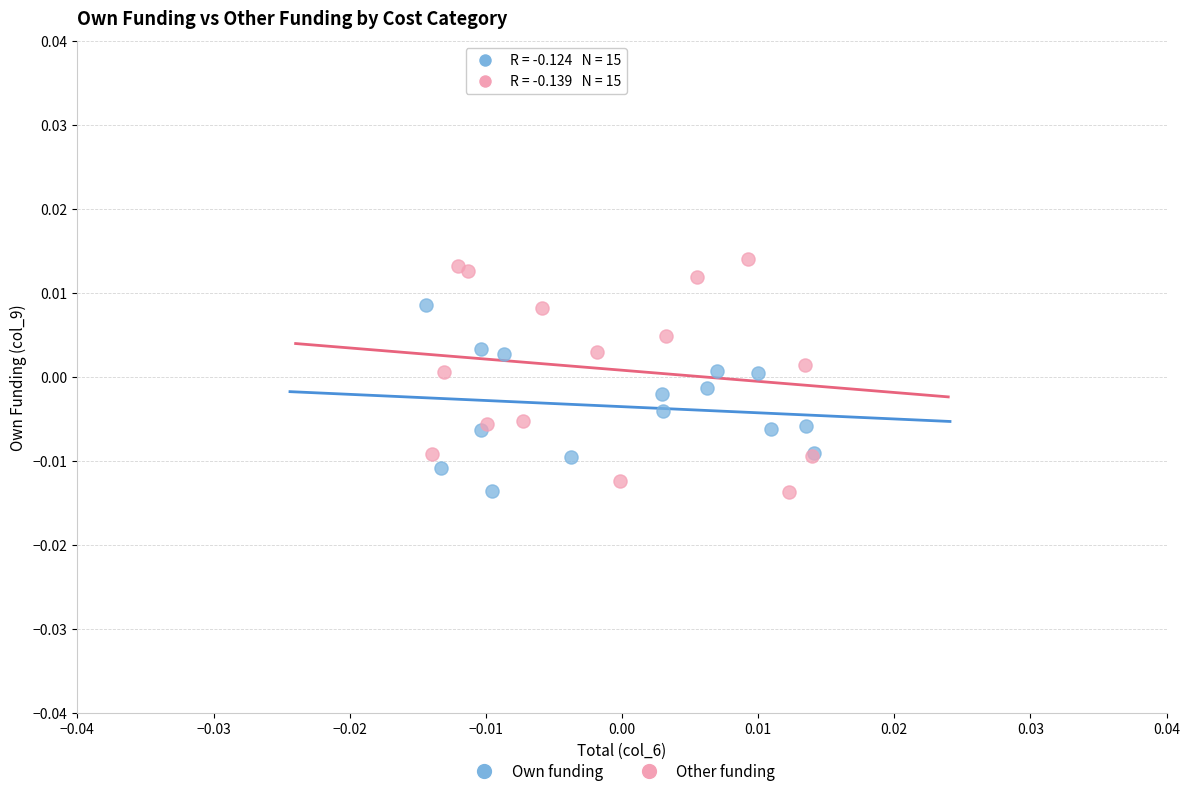

What are all the series names shown in the legend?

Own funding, Other funding